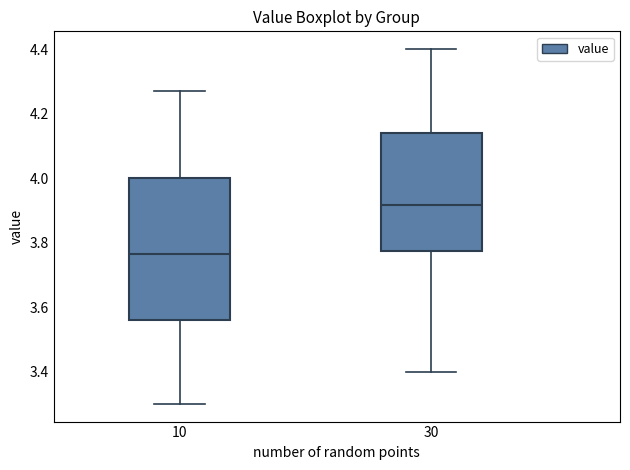

Which box is the tallest, from its lower edge to its upper edge?

10